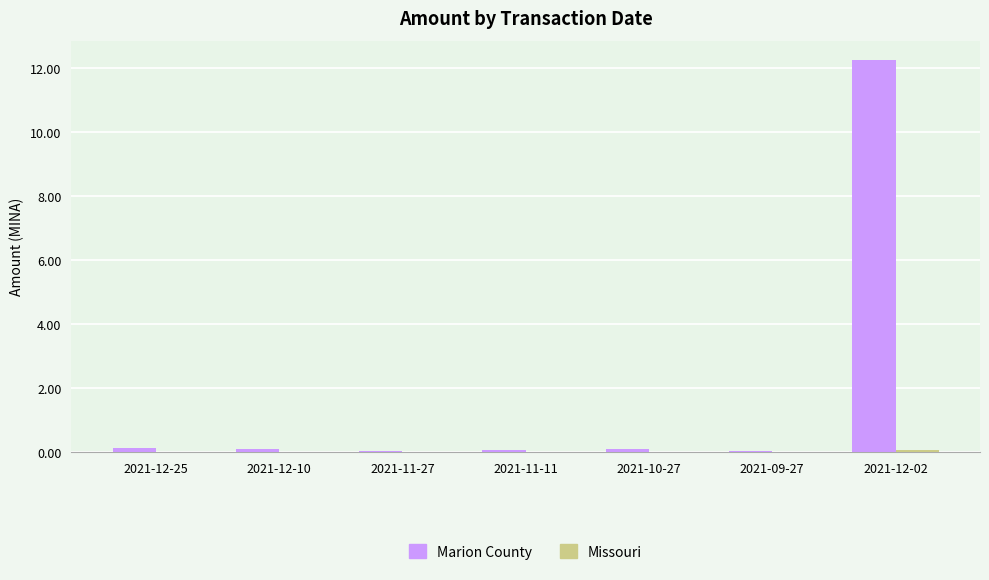

Which series has the largest total across all categories?

Marion County